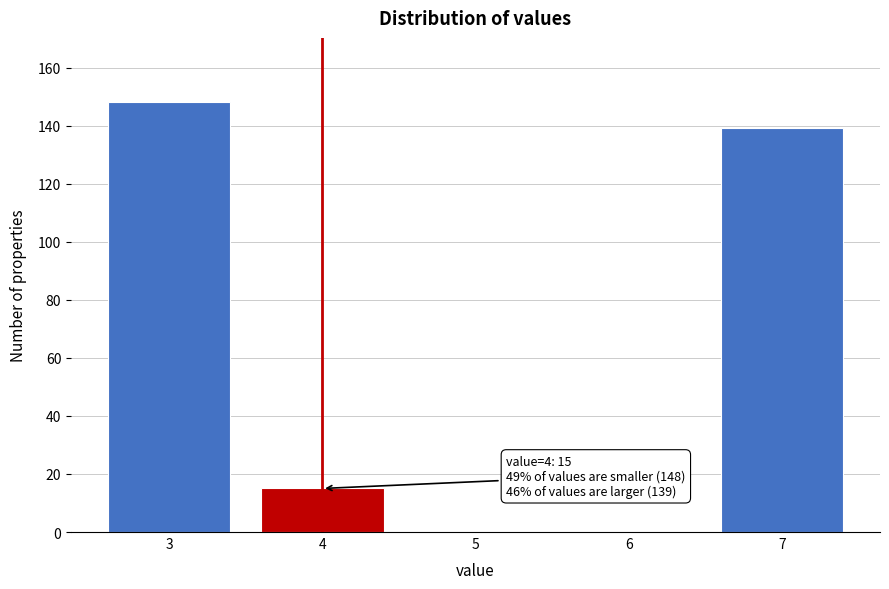

Reading left to right, extract all data points from this chart.

3=148	4=15	5=0	6=0	7=139